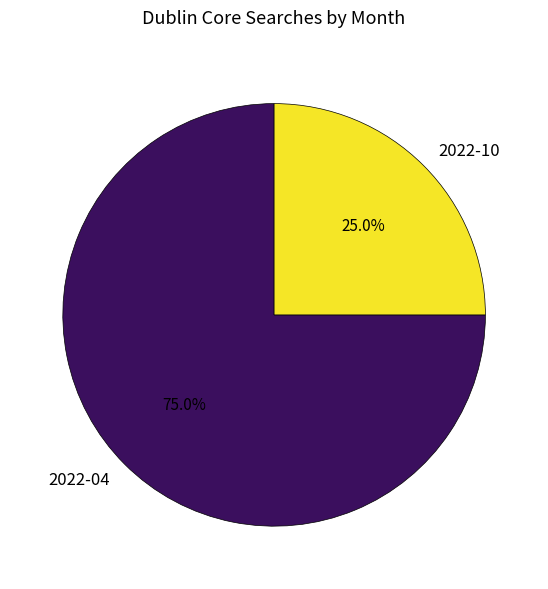

To the nearest percent, what portion does 2022-04 represent?

75%